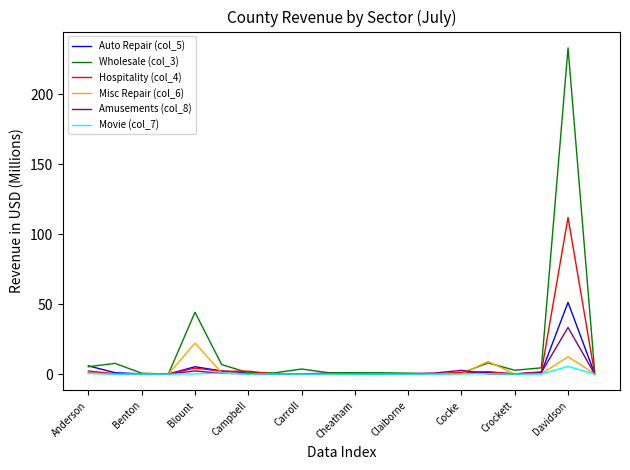

What is the maximum value for Auto Repair (col_5)?

51.3